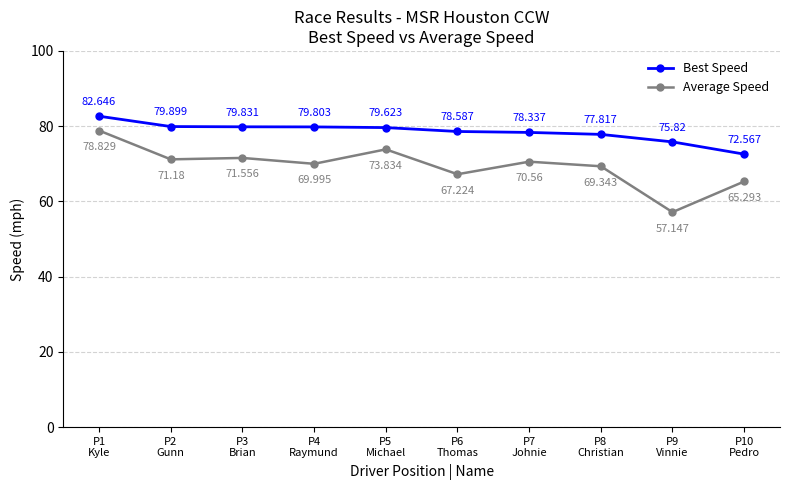

True or false: Best Speed and Average Speed intersect in this chart.

False